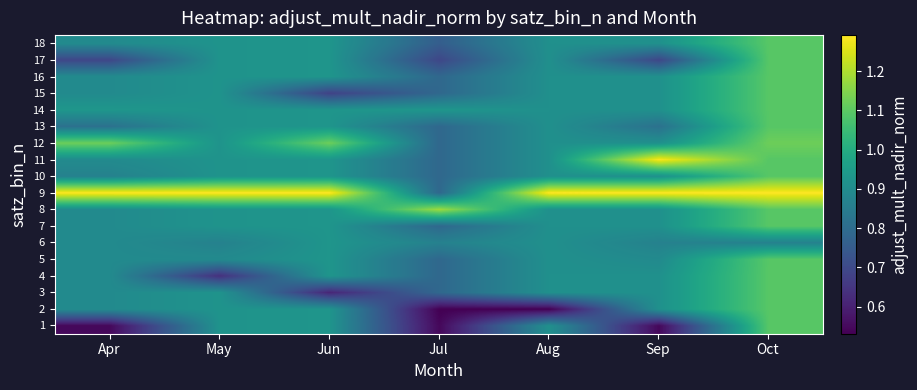

Reading left to right, extract all data points from this chart.

1: Apr=0.5	May=0.9	Jun=0.9	Jul=0.5	Aug=0.9	Sep=0.5	Oct=1.1
2: Apr=0.9	May=0.9	Jun=0.9	Jul=0.5	Aug=0.5	Sep=0.9	Oct=1.1
3: Apr=0.9	May=0.9	Jun=0.6	Jul=0.8	Aug=0.9	Sep=0.9	Oct=1.1
4: Apr=0.9	May=0.6	Jun=0.9	Jul=0.8	Aug=0.9	Sep=0.9	Oct=1.1
5: Apr=0.9	May=0.9	Jun=0.9	Jul=0.8	Aug=0.9	Sep=0.9	Oct=1.1
6: Apr=0.9	May=0.9	Jun=0.9	Jul=0.9	Aug=0.9	Sep=0.9	Oct=0.9
7: Apr=0.9	May=0.9	Jun=0.9	Jul=0.8	Aug=0.9	Sep=0.9	Oct=1.1
8: Apr=0.9	May=0.9	Jun=0.9	Jul=1.2	Aug=0.9	Sep=0.9	Oct=1.1
9: Apr=1.3	May=1.3	Jun=1.3	Jul=0.8	Aug=1.3	Sep=1.3	Oct=1.3
10: Apr=0.9	May=0.9	Jun=0.9	Jul=0.8	Aug=0.9	Sep=0.9	Oct=1.1
11: Apr=0.9	May=0.9	Jun=0.9	Jul=0.8	Aug=0.9	Sep=1.3	Oct=1.1
12: Apr=1.1	May=0.9	Jun=1.1	Jul=0.8	Aug=0.9	Sep=0.9	Oct=1.1
13: Apr=0.8	May=0.9	Jun=0.9	Jul=0.8	Aug=0.9	Sep=0.8	Oct=1.1
14: Apr=0.9	May=0.9	Jun=0.9	Jul=0.9	Aug=0.9	Sep=0.9	Oct=1.1
15: Apr=0.9	May=0.9	Jun=0.7	Jul=0.8	Aug=0.9	Sep=0.9	Oct=1.1
16: Apr=0.9	May=0.9	Jun=0.9	Jul=0.8	Aug=0.9	Sep=0.9	Oct=1.1
17: Apr=0.7	May=0.9	Jun=0.9	Jul=0.7	Aug=0.9	Sep=0.7	Oct=1.1
18: Apr=0.9	May=0.9	Jun=0.9	Jul=0.8	Aug=0.9	Sep=0.9	Oct=1.1